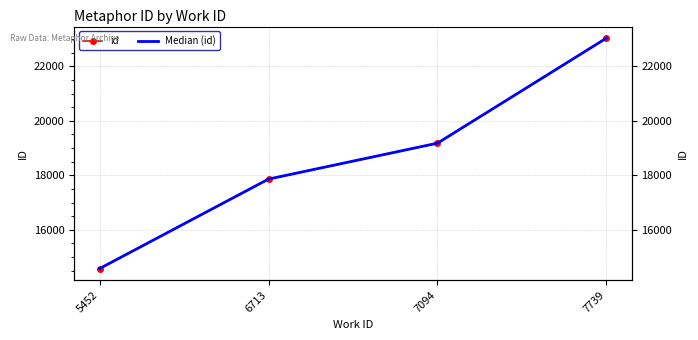

Reading left to right, transcribe all the data shown in this chart.

id: 14574	17860	19178	23035
Median (id): 14574	17860	19178	23035